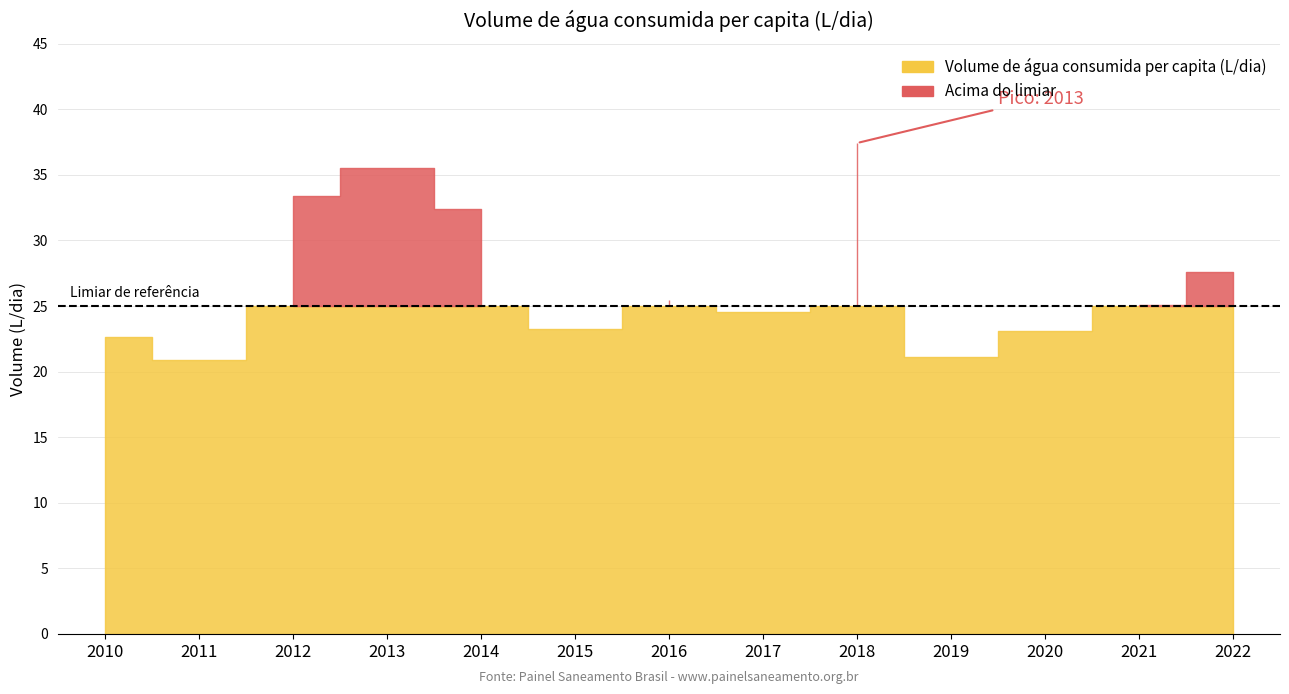

The value at 2021 is 25.1. True or false?

True